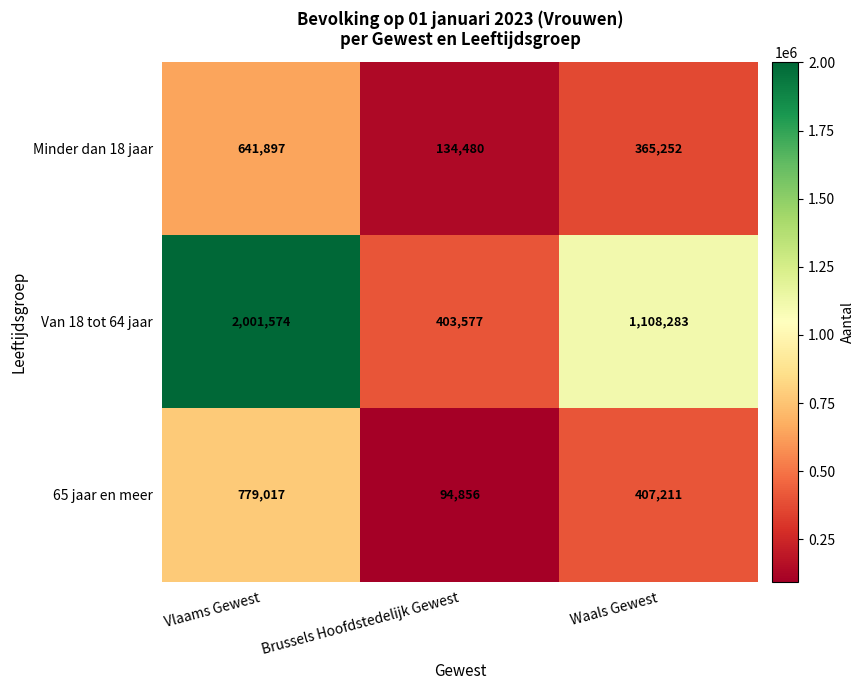

The value of 65 jaar en meer at Brussels Hoofdstedelijk Gewest is 94856. True or false?

True